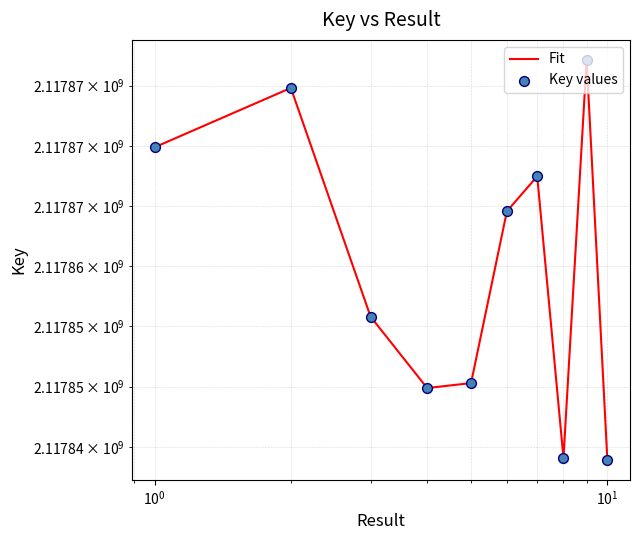

Which series contains the highest Y value?

Fit